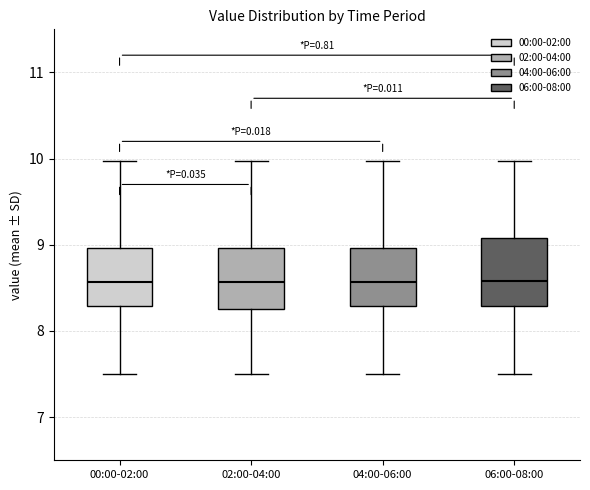

Reading left to right, read every box against the y-axis: the position of its median line, the range the box covers, and the ends of its whiskers. The values are not printed on the chart, so give them approximately, as read against the axis.

00:00-02:00: median 8.6, box 8.3 to 9.0, whiskers 7.5 to 10.0
02:00-04:00: median 8.6, box 8.3 to 9.0, whiskers 7.5 to 10.0
04:00-06:00: median 8.6, box 8.3 to 9.0, whiskers 7.5 to 10.0
06:00-08:00: median 8.6, box 8.3 to 9.1, whiskers 7.5 to 10.0